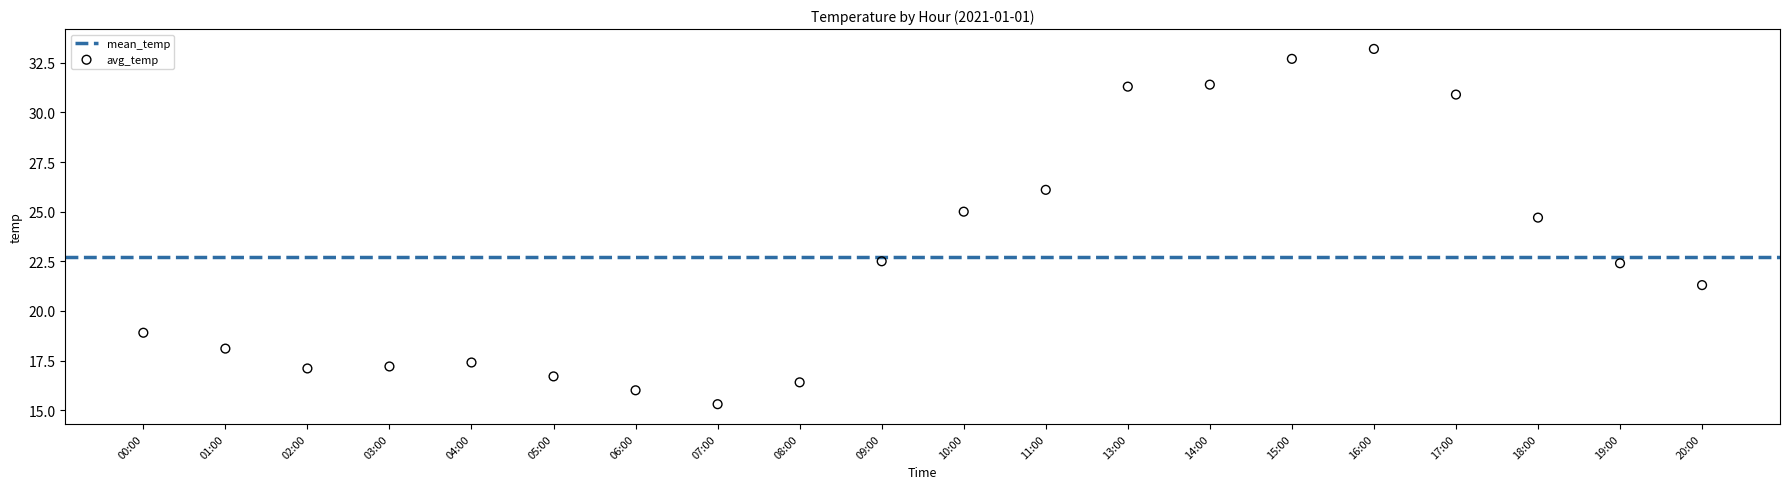

What Y value in the scatter plot is closest to 24?

24.7